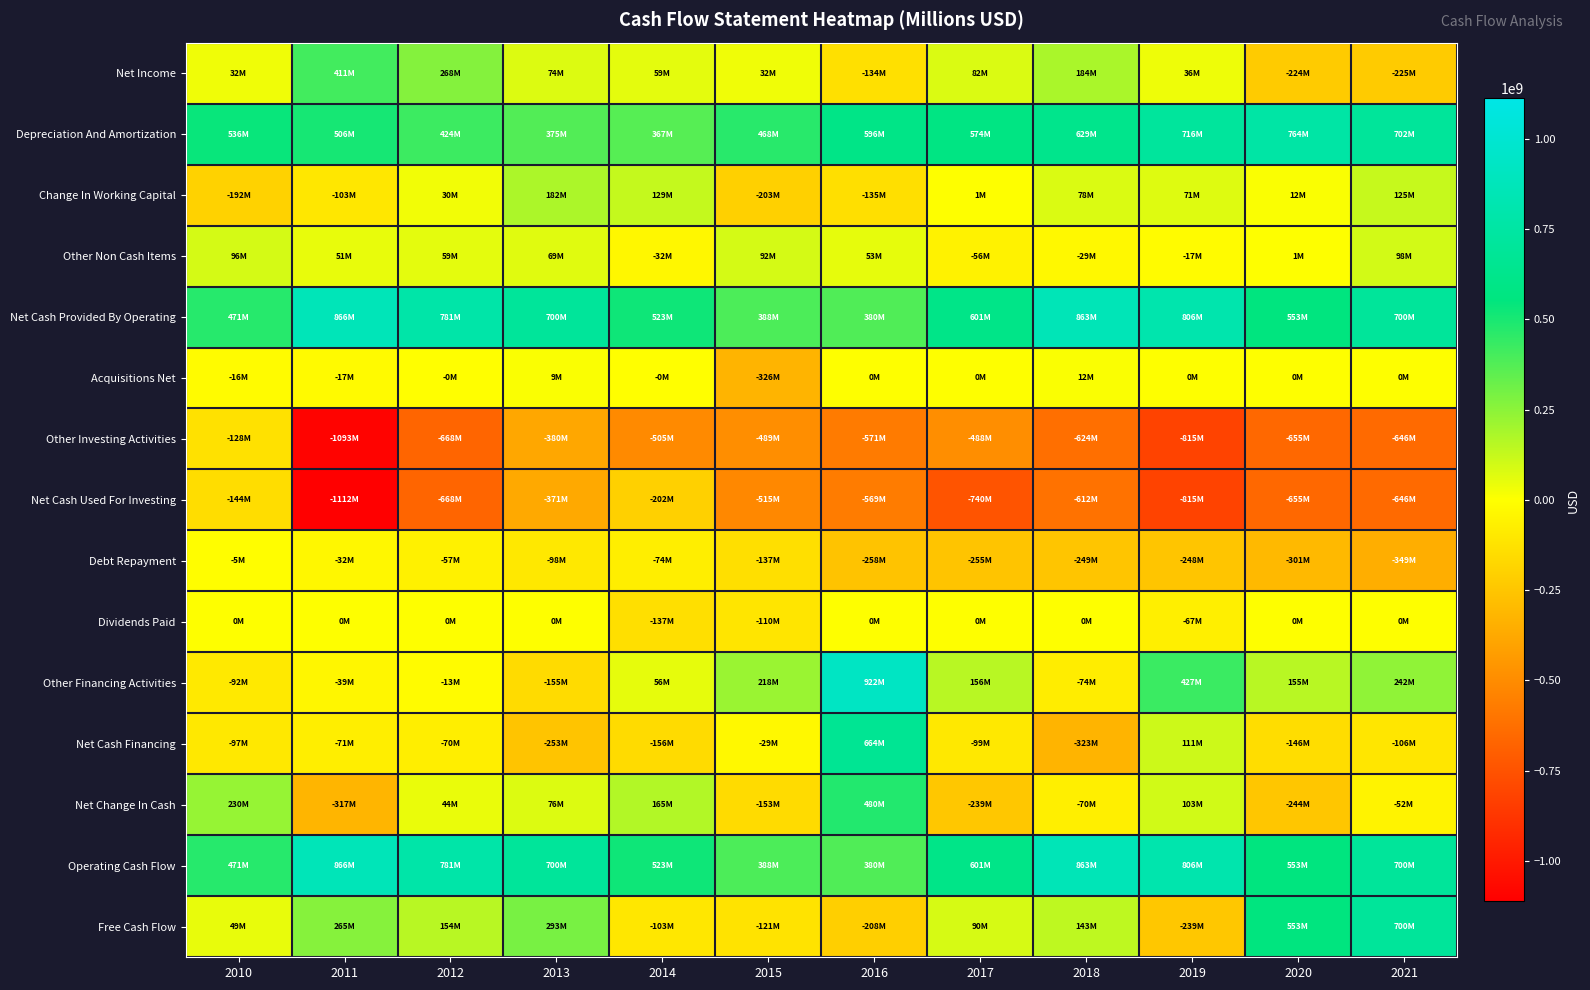

Reading left to right, extract all data points from this chart.

Net Income: 2010=31588000	2011=411317000	2012=267677000	2013=74043000	2014=58987000	2015=31554000	2016=-133772000	2017=81673000	2018=183900000	2019=36000000	2020=-224300000	2021=-225300000
Depreciation And Amortization: 2010=535637000	2011=506463000	2012=424486000	2013=375445000	2014=367200000	2015=467611000	2016=596178000	2017=574051000	2018=629400000	2019=716500000	2020=763800000	2021=702100000
Change In Working Capital: 2010=-192153000	2011=-103230000	2012=30395000	2013=181594000	2014=129331000	2015=-203173000	2016=-135207000	2017=795000	2018=78400000	2019=70800000	2020=12400000	2021=125100000
Other Non Cash Items: 2010=95519000	2011=51352000	2012=58594000	2013=69122000	2014=-32157000	2015=91510000	2016=52850000	2017=-55780000	2018=-28700000	2019=-16800000	2020=1200000	2021=97900000
Net Cash Provided By Operating: 2010=470591000	2011=865902000	2012=781152000	2013=700204000	2014=523361000	2015=387502000	2016=380049000	2017=600739000	2018=863000000	2019=806500000	2020=553100000	2021=699800000
Acquisitions Net: 2010=-15705000	2011=-17453000	2012=-265000	2013=9022000	2014=-313000	2015=-325575000	2016=0	2017=0	2018=12200000	2019=0	2020=0	2021=0
Other Investing Activities: 2010=-128469000	2011=-1092712000	2012=-667636000	2013=-380444000	2014=-504673000	2015=-488662000	2016=-570647000	2017=-487893000	2018=-624200000	2019=-814800000	2020=-655100000	2021=-645600000
Net Cash Used For Investing: 2010=-144174000	2011=-1112436000	2012=-667901000	2013=-371422000	2014=-202172000	2015=-515199000	2016=-568567000	2017=-740017000	2018=-612000000	2019=-814800000	2020=-655100000	2021=-645600000
Debt Repayment: 2010=-4520000	2011=-32089000	2012=-56597000	2013=-98400000	2014=-73777000	2015=-137336000	2016=-257855000	2017=-255210000	2018=-248600000	2019=-248300000	2020=-301200000	2021=-348600000
Dividends Paid: 2010=0	2011=0	2012=0	2013=0	2014=-137496000	2015=-110176000	2016=0	2017=0	2018=0	2019=-67200000	2020=0	2021=0
Other Financing Activities: 2010=-92097000	2011=-38806000	2012=-13140000	2013=-154690000	2014=55562000	2015=218065000	2016=921715000	2017=155782000	2018=-74300000	2019=426900000	2020=155300000	2021=242200000
Net Cash Financing: 2010=-96619000	2011=-70895000	2012=-69737000	2013=-253090000	2014=-155711000	2015=-29447000	2016=663860000	2017=-99428000	2018=-322900000	2019=111400000	2020=-145900000	2021=-106400000
Net Change In Cash: 2010=229798000	2011=-317429000	2012=43514000	2013=75692000	2014=165478000	2015=-152987000	2016=479728000	2017=-239143000	2018=-69500000	2019=103100000	2020=-244400000	2021=-51500000
Operating Cash Flow: 2010=470591000	2011=865902000	2012=781152000	2013=700204000	2014=523361000	2015=387502000	2016=380049000	2017=600739000	2018=863000000	2019=806500000	2020=553100000	2021=699800000
Free Cash Flow: 2010=49436000	2011=264977000	2012=153997000	2013=292772000	2014=-102635000	2015=-121160000	2016=-208045000	2017=89649000	2018=143300000	2019=-239300000	2020=553100000	2021=699800000